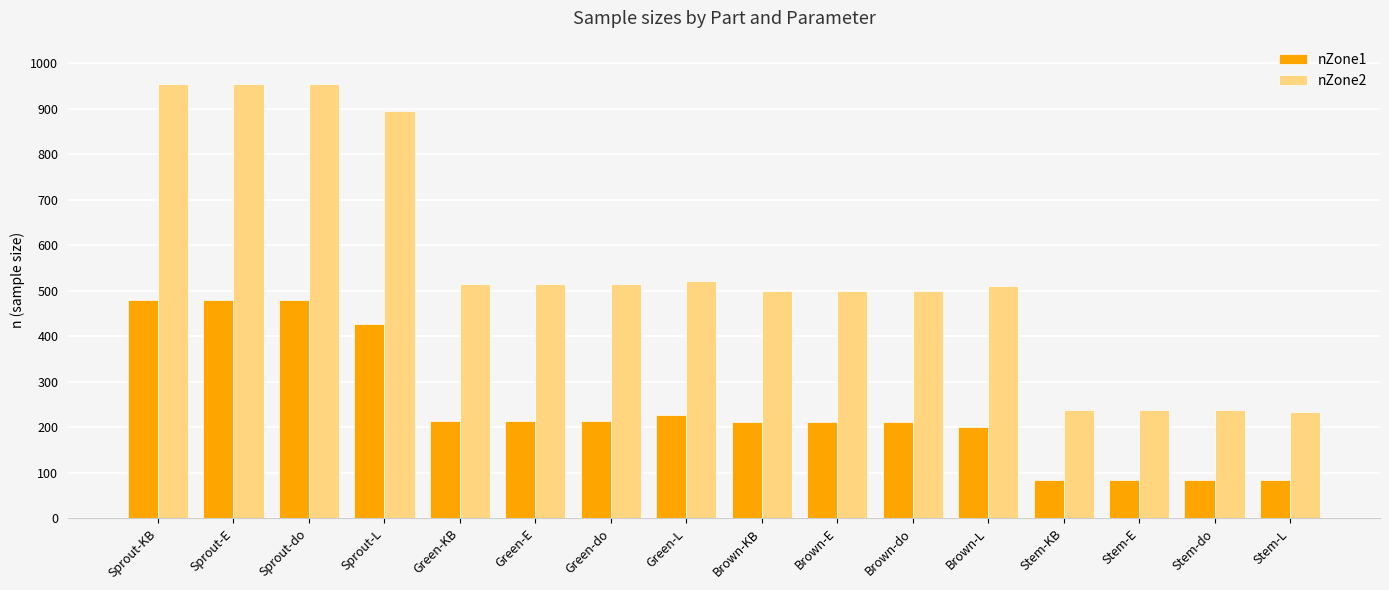

Are the bars horizontal?

No